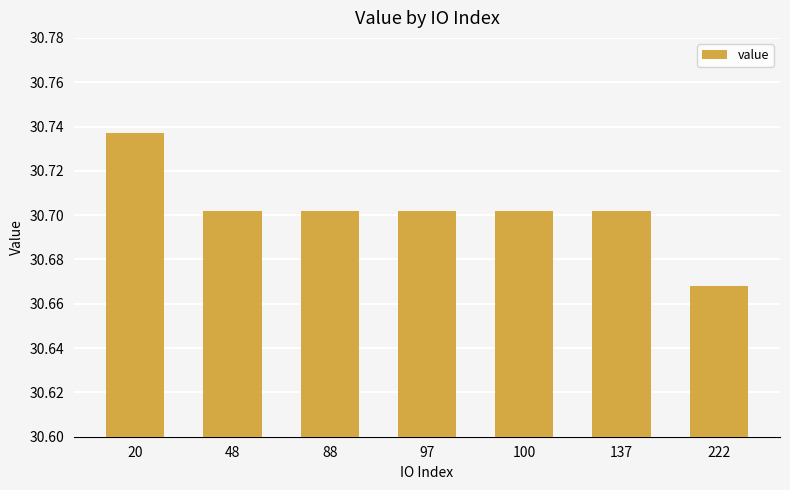

At which label is the value closest to 30?

222